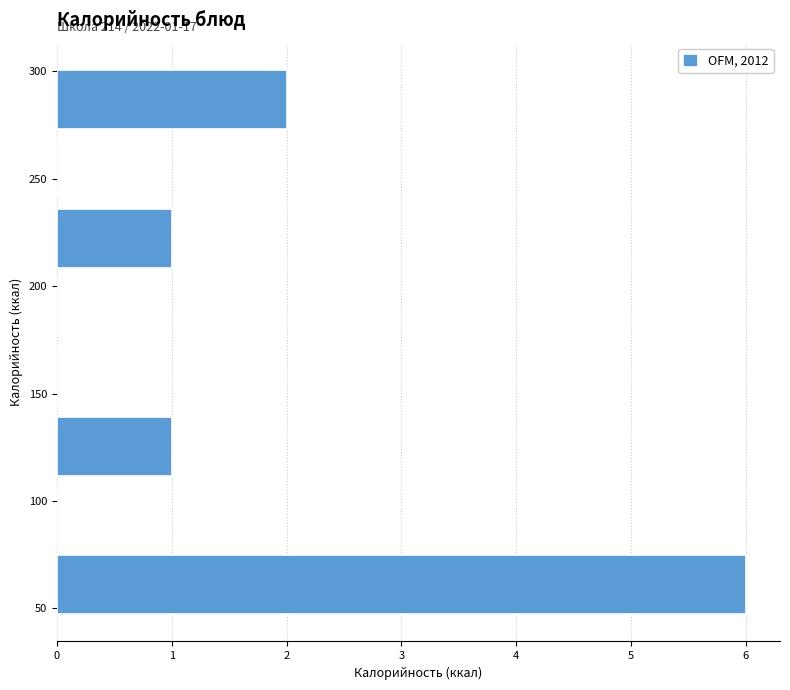

Over which range of the y-axis is the bar longest?

45 to 75